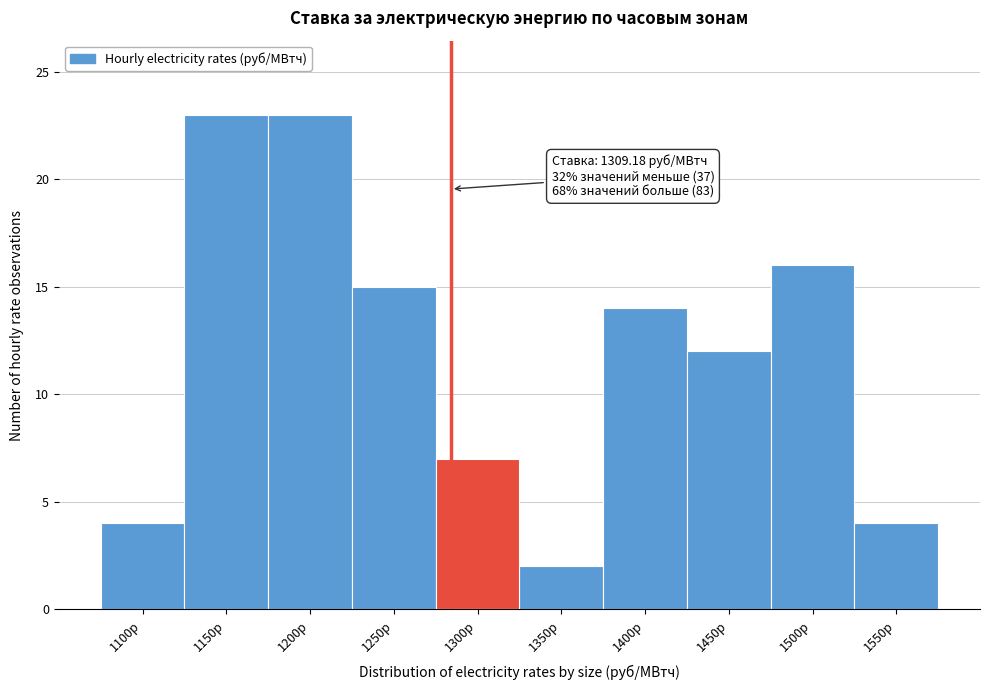

Reading left to right, transcribe all the data shown in this chart.

1100р=4	1150р=23	1200р=23	1250р=15	1300р=7	1350р=2	1400р=14	1450р=12	1500р=16	1550р=4